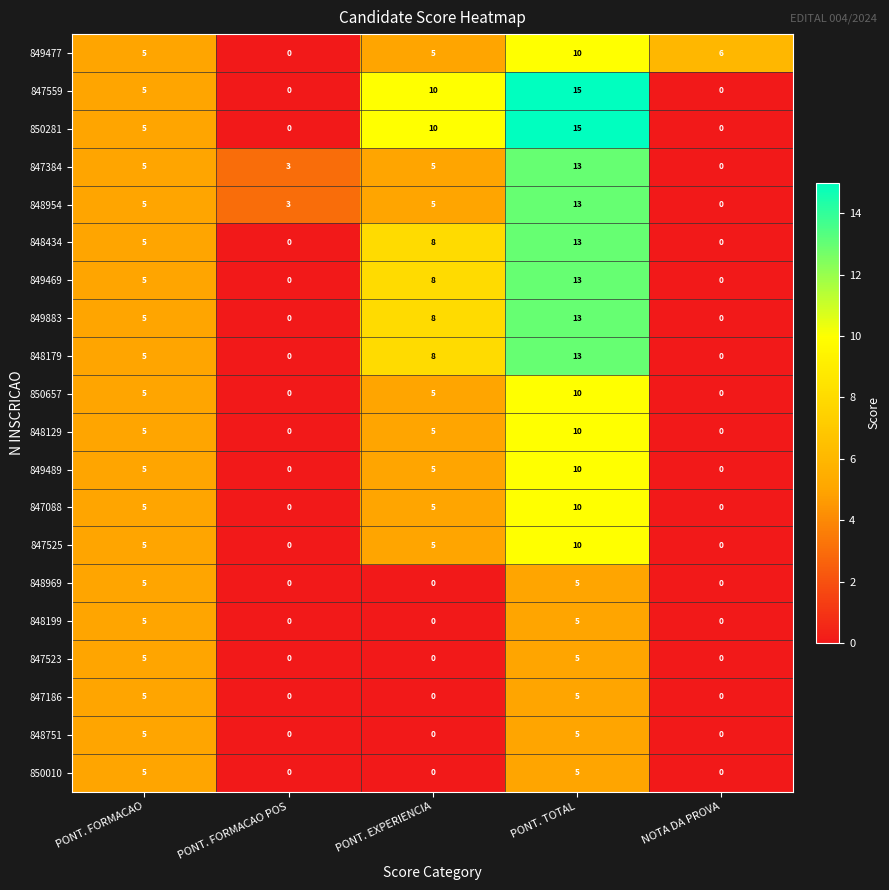

What is the sum of the 847525 values at PONT. EXPERIENCIA and PONT. TOTAL?

15